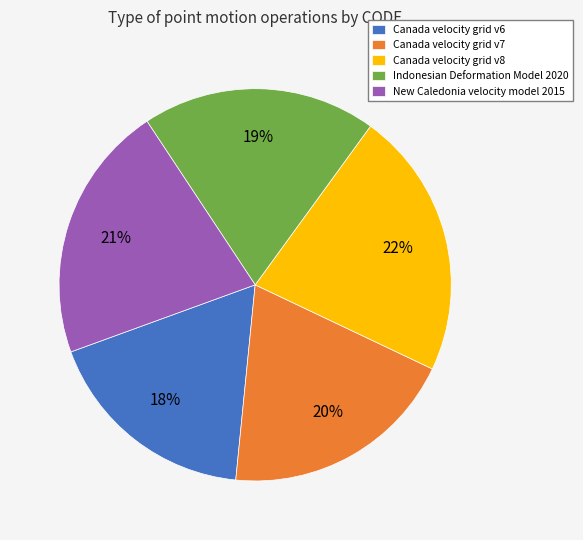

What is the largest slice in the pie chart?

Canada velocity grid v8